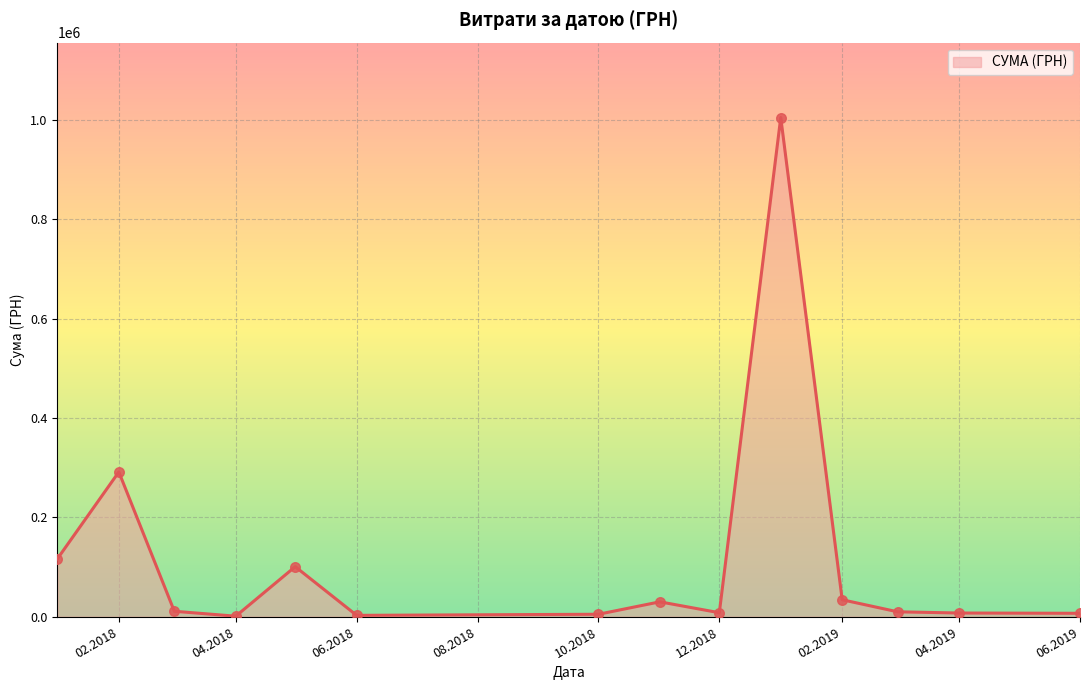

What is the difference between the maximum and minimum values?

1003679.5